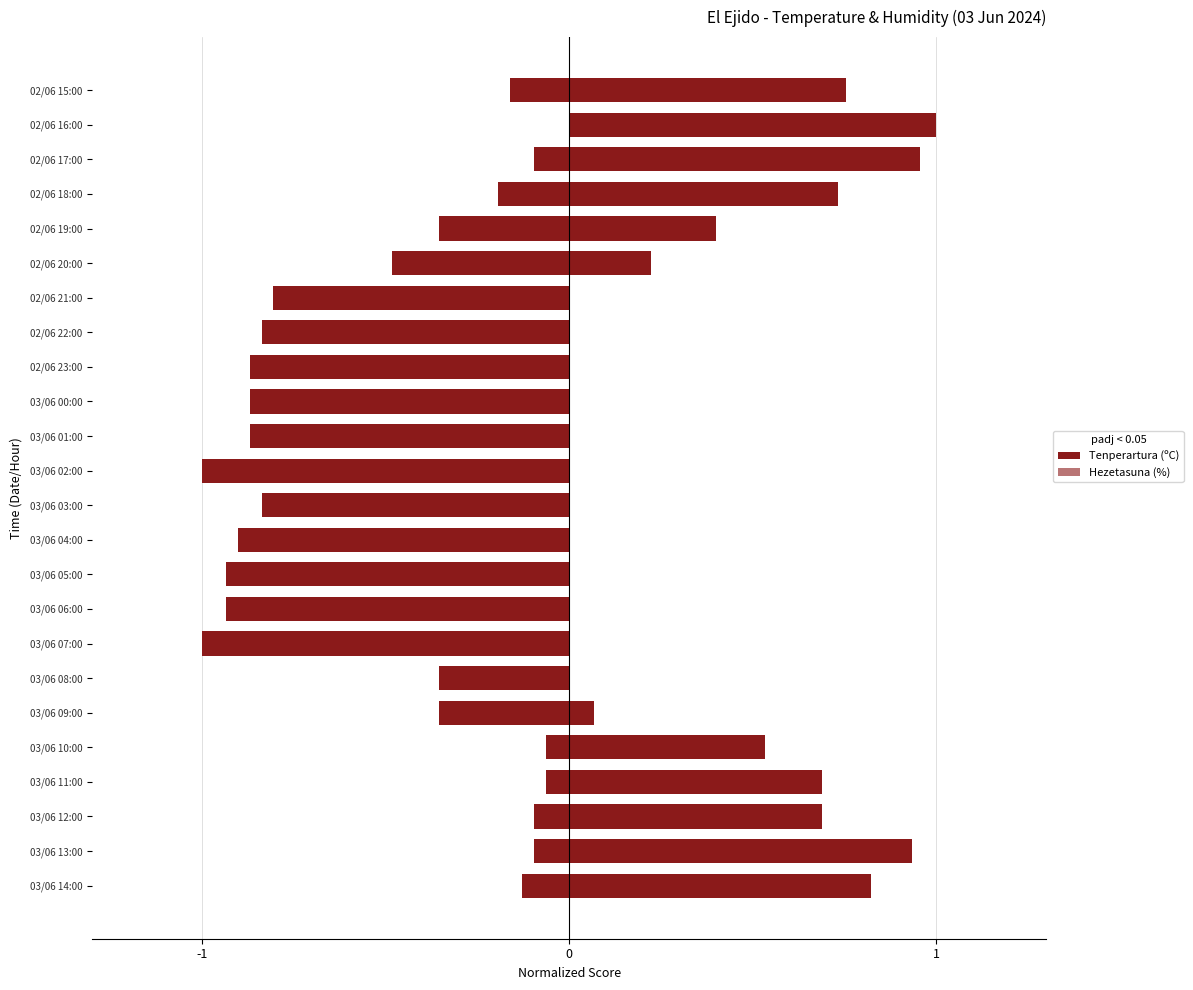

How many data points in Tenperartura (ºC) are above 0?

12